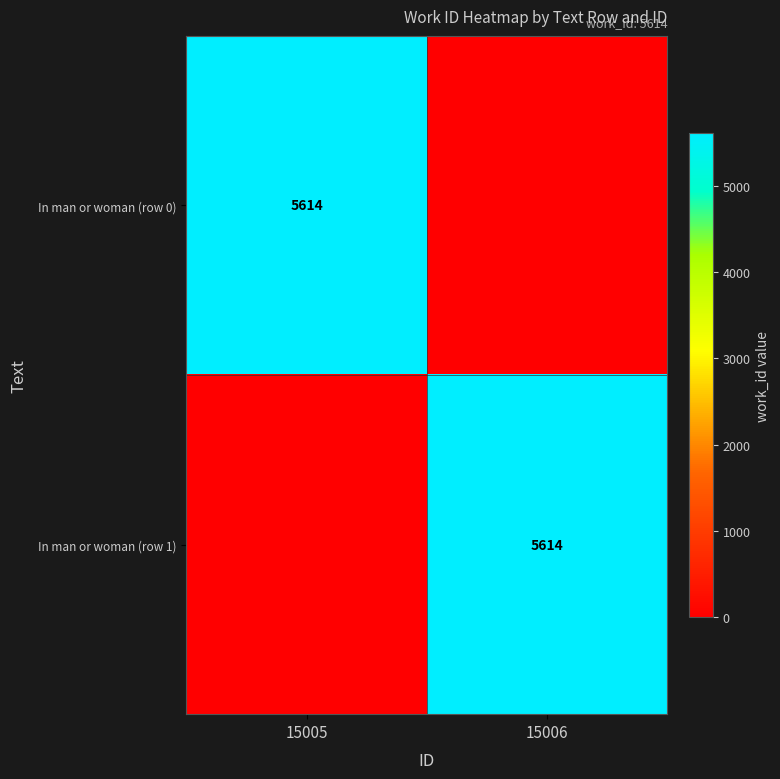

True or false: In man or woman (row 0) has a value of 8445 at 15005.

False